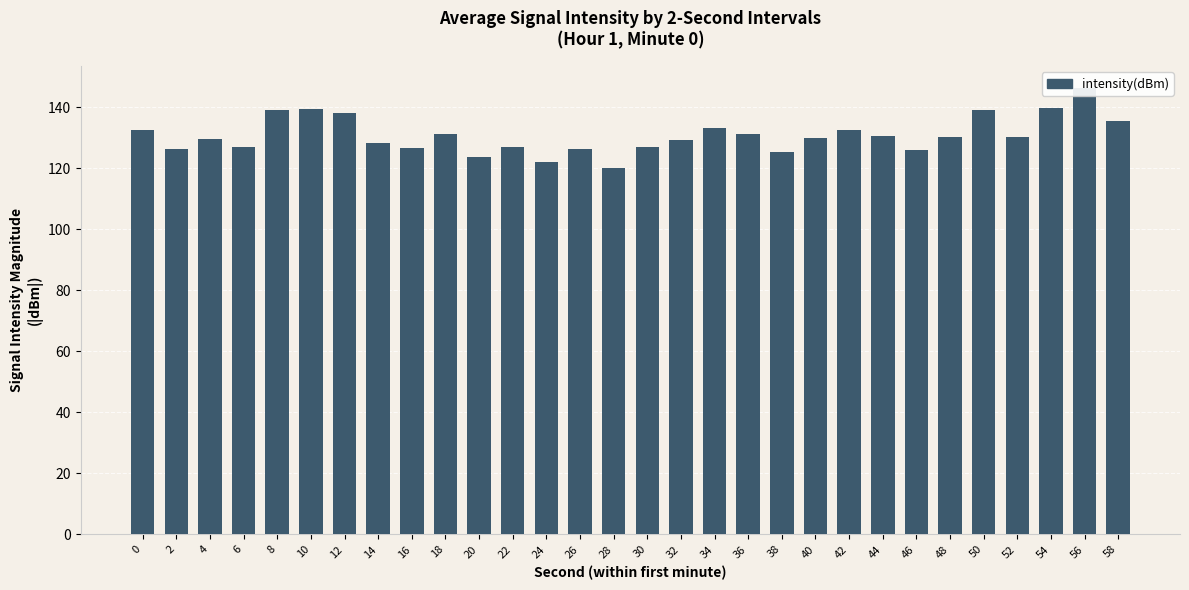

The chart shows a value of 228.0 at 42. True or false?

False